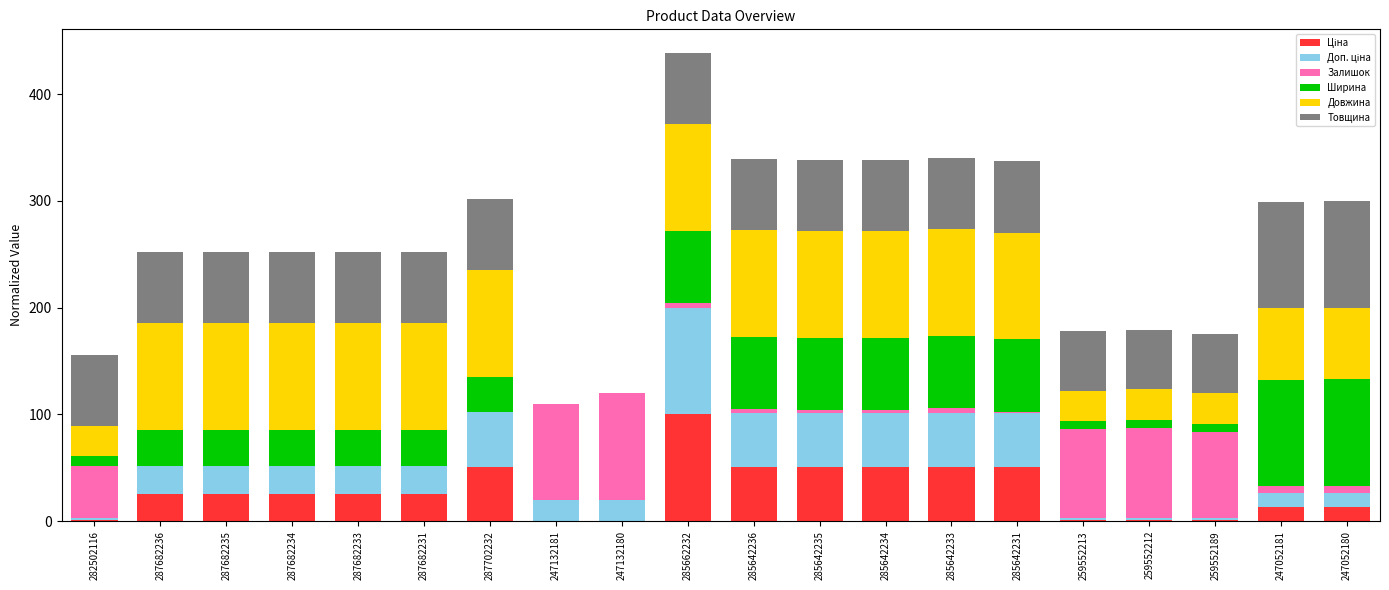

At which category is the sum across all series the highest?

285662232